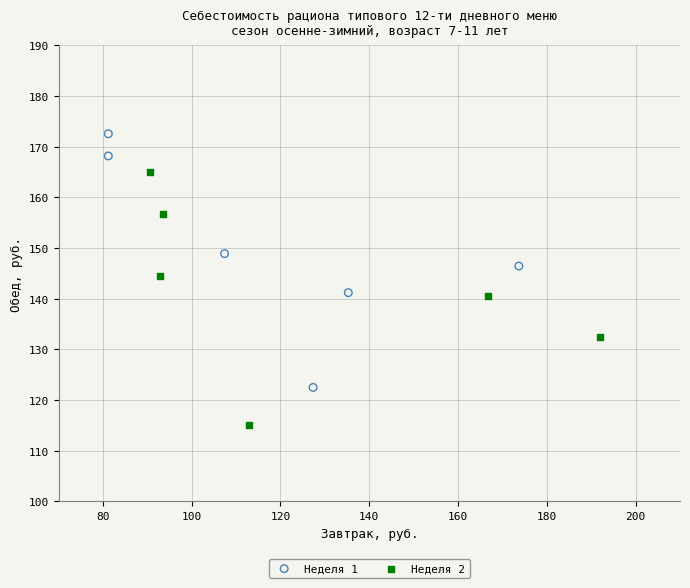

Which series contains the lowest Y value?

Неделя 2